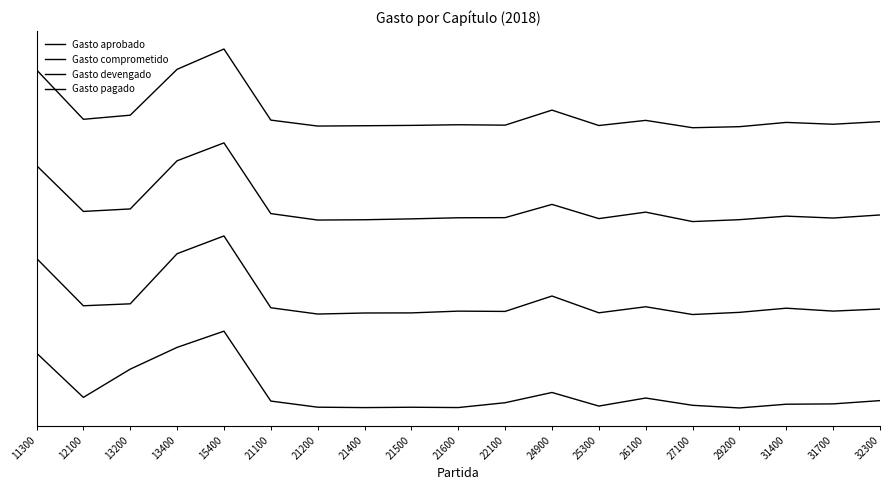

In Gasto devengado, how many points are lower than both neighbors (excluding endpoints)?

5